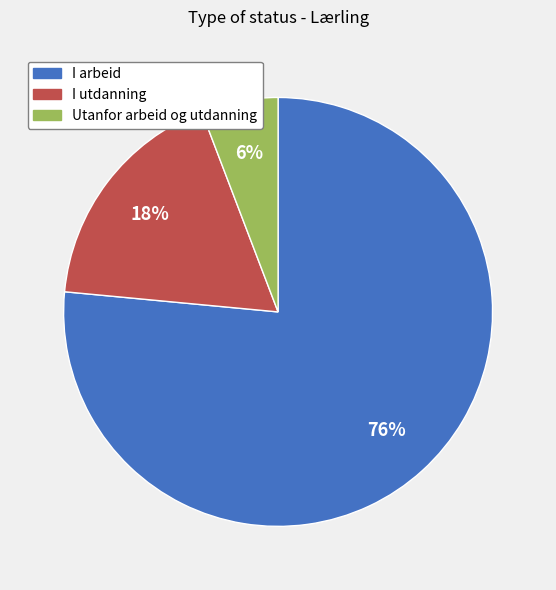

Which category has the smallest portion of the pie?

Utanfor arbeid og utdanning